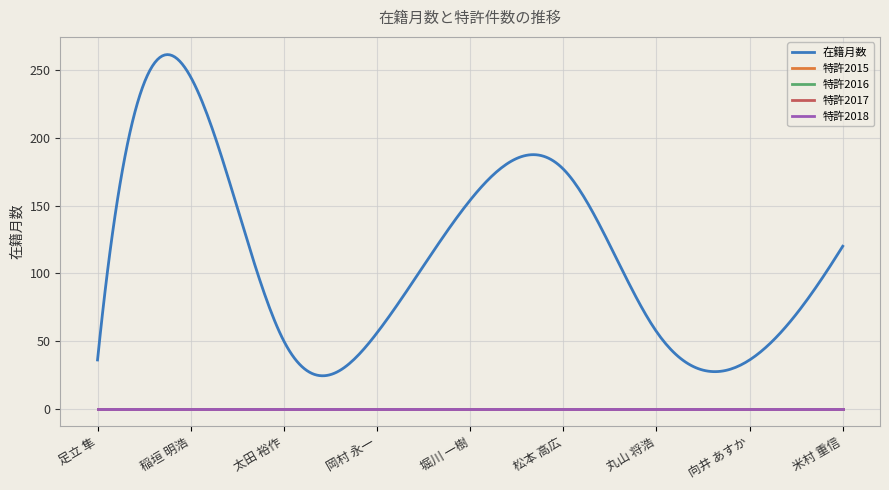

Is this an area chart (filled region under the line)?

No